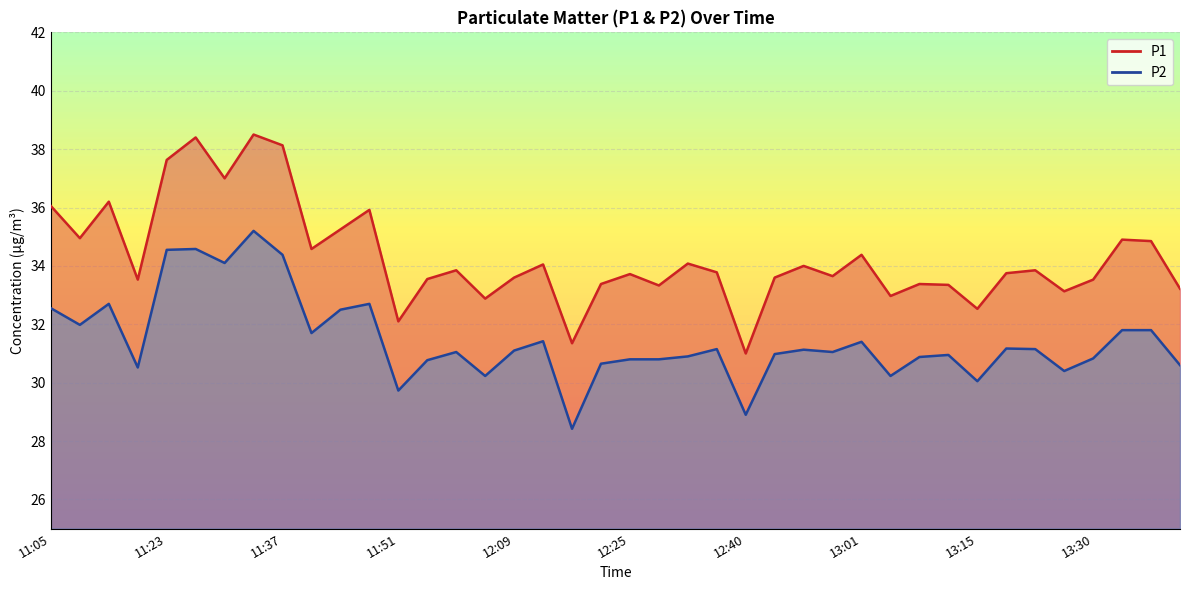

What position from the left is 11:23?

5